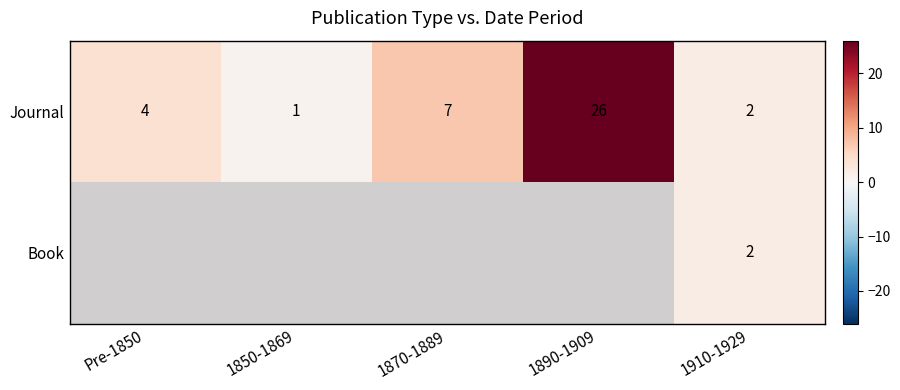

What is the difference between the second highest and second lowest values in the Journal series?

5